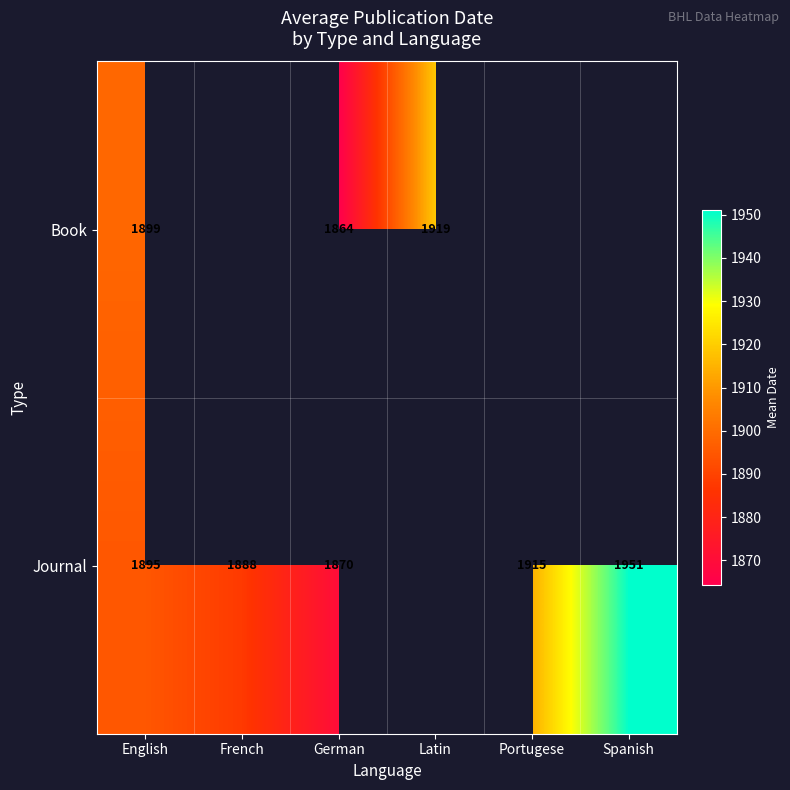

Rank the series at German from highest to lowest value.

Journal, Book